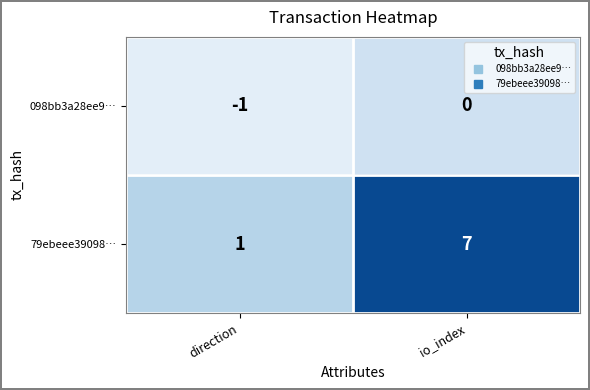

List the series in order of their overall mean, highest first.

79ebeee39098…, 098bb3a28ee9…